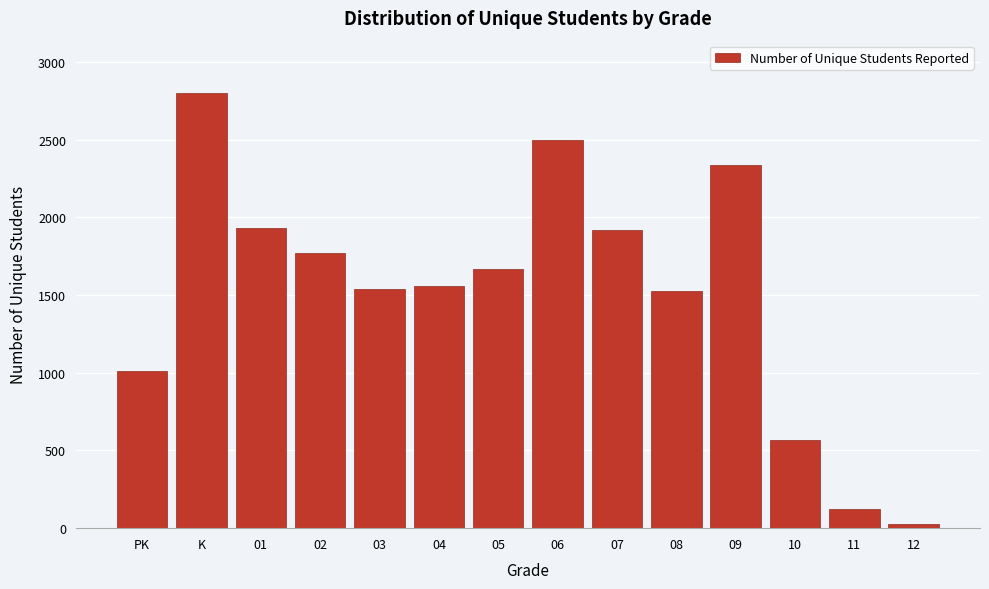

What is the ratio of the value at 09 to the value at 03?

1.5